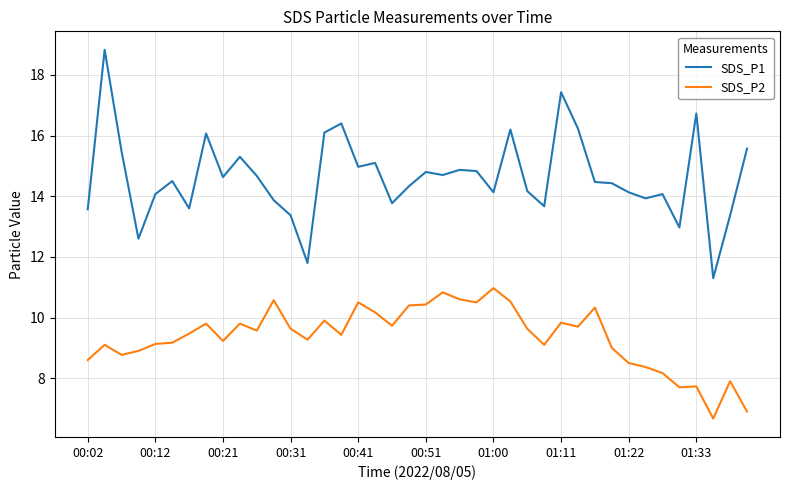

Which series has the largest total across all categories?

SDS_P1